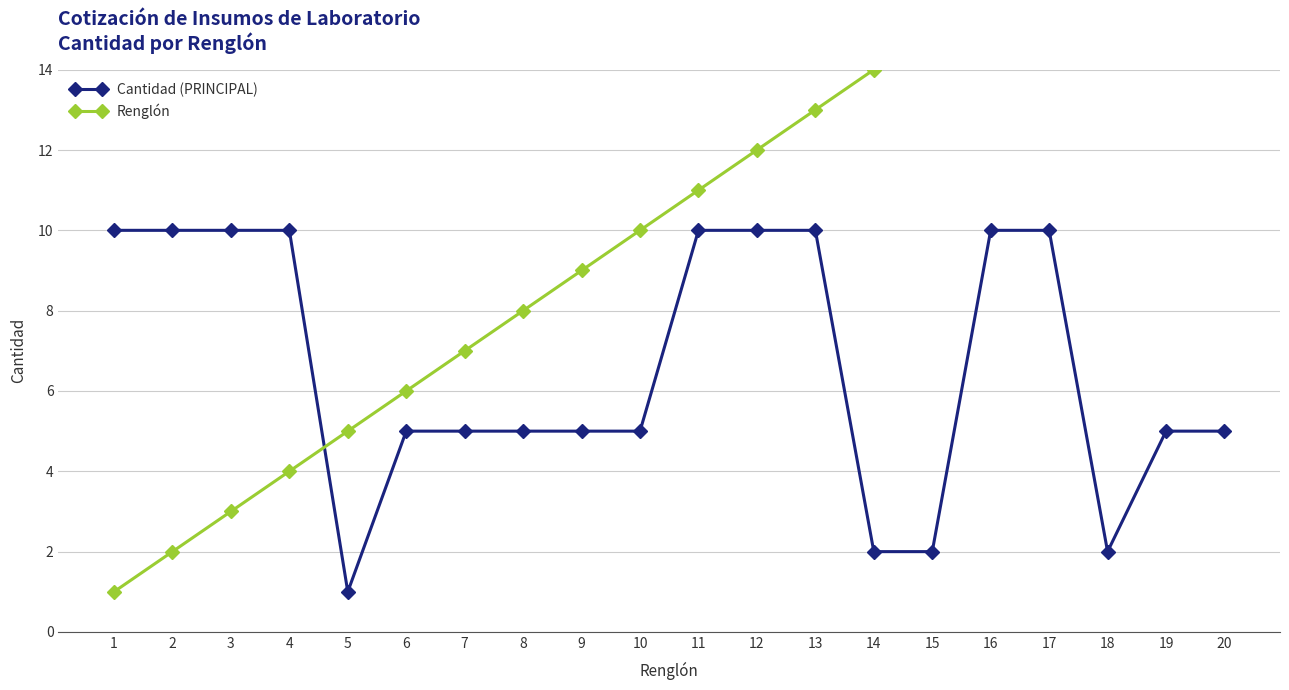

What is the sum of the Cantidad (PRINCIPAL) values at 2 and 8?

15